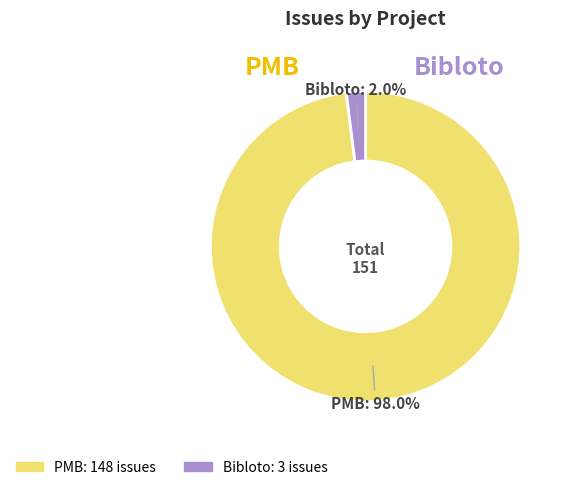

Rank the categories by value from highest to lowest.

PMB, Bibloto